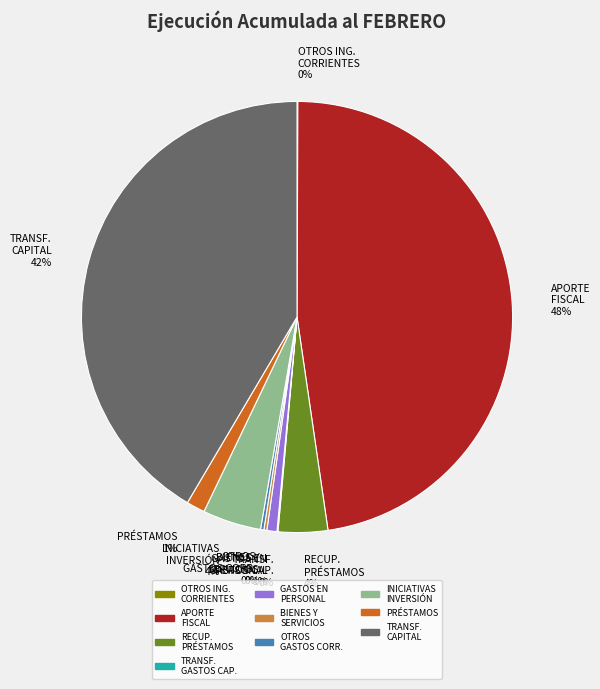

Is there a majority slice in this chart?

No